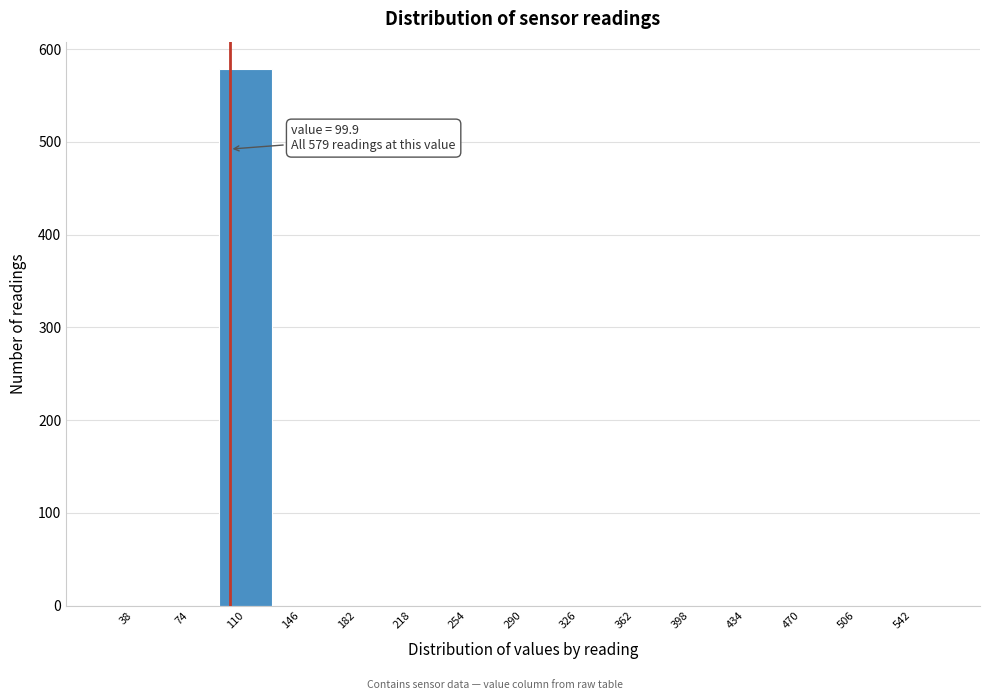

Which range on the x-axis has the tallest bar?

92 to 128